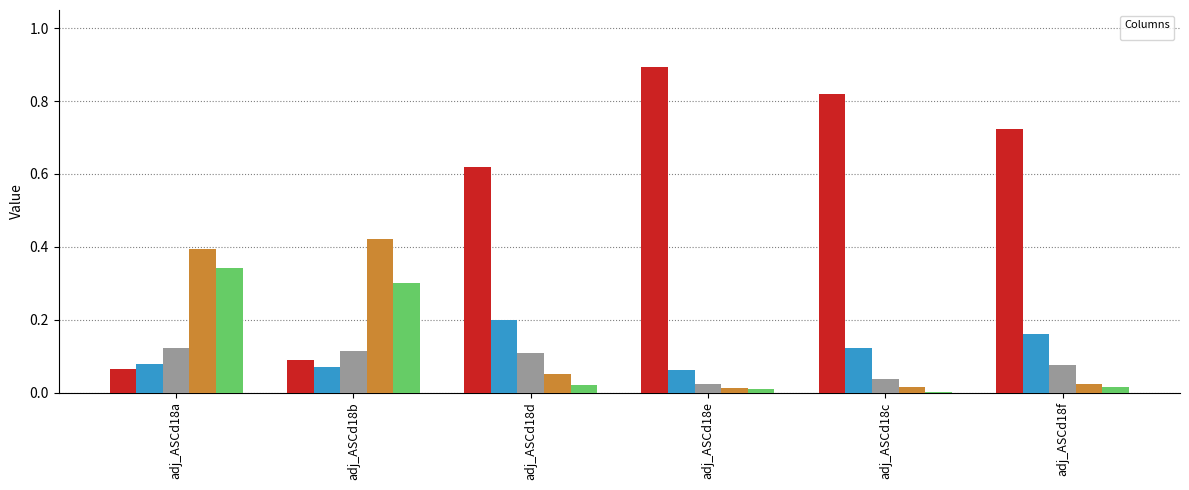

What is the value of the _2 bar at the 3rd from the left?

0.2